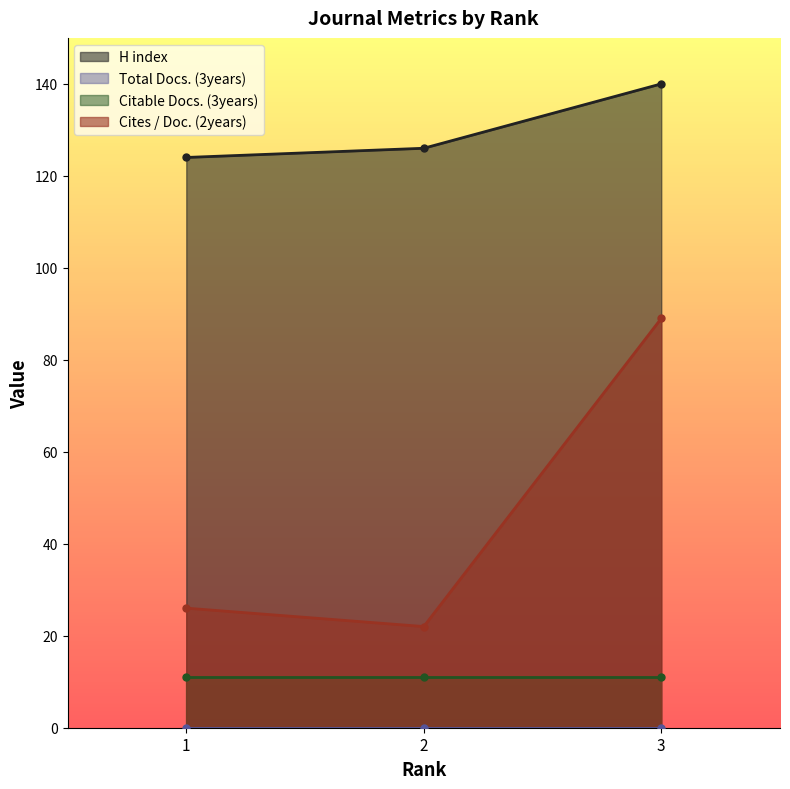

Which series has the largest range (max minus min)?

Cites / Doc. (2years)